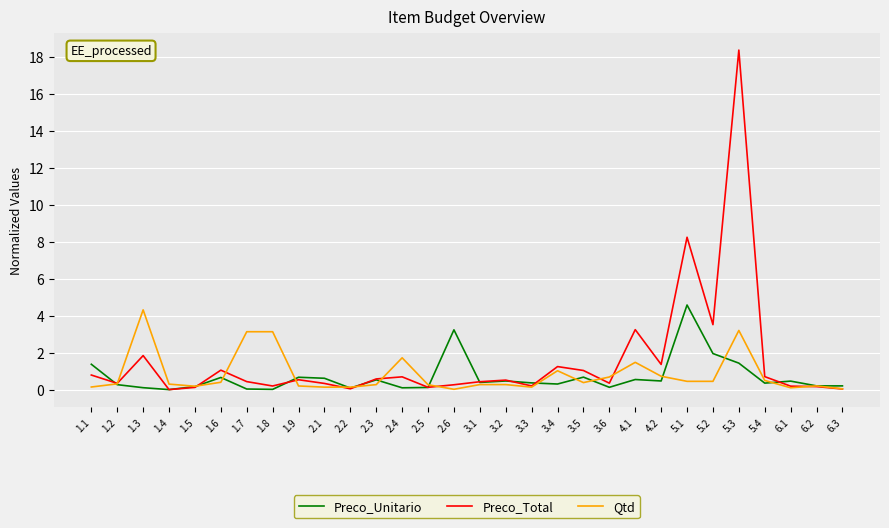

Which category has the highest value across all series?

5.3